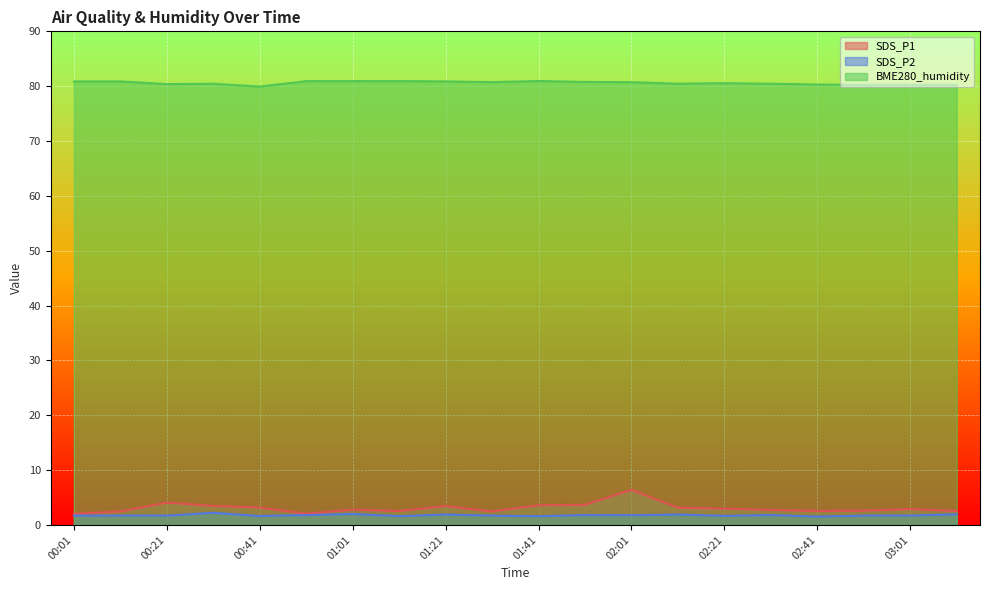

What is the minimum value shown in the chart?

1.5